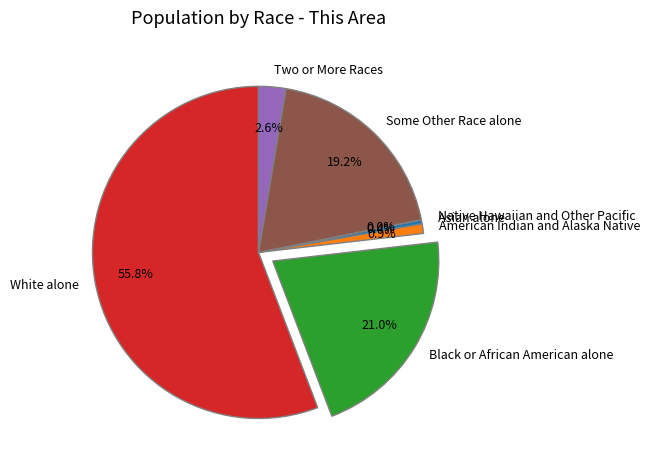

To the nearest percent, what is the difference between the Some Other Race alone and American Indian and Alaska Native slice percentages?

18%